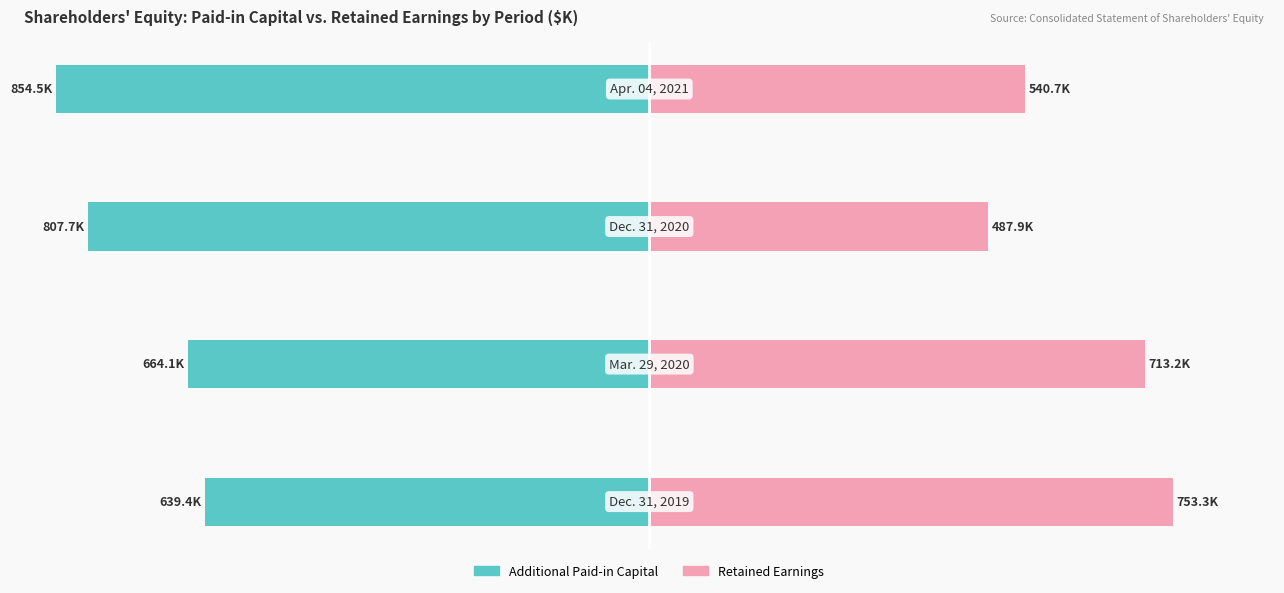

At how many categories does at least one series exceed 27?

4